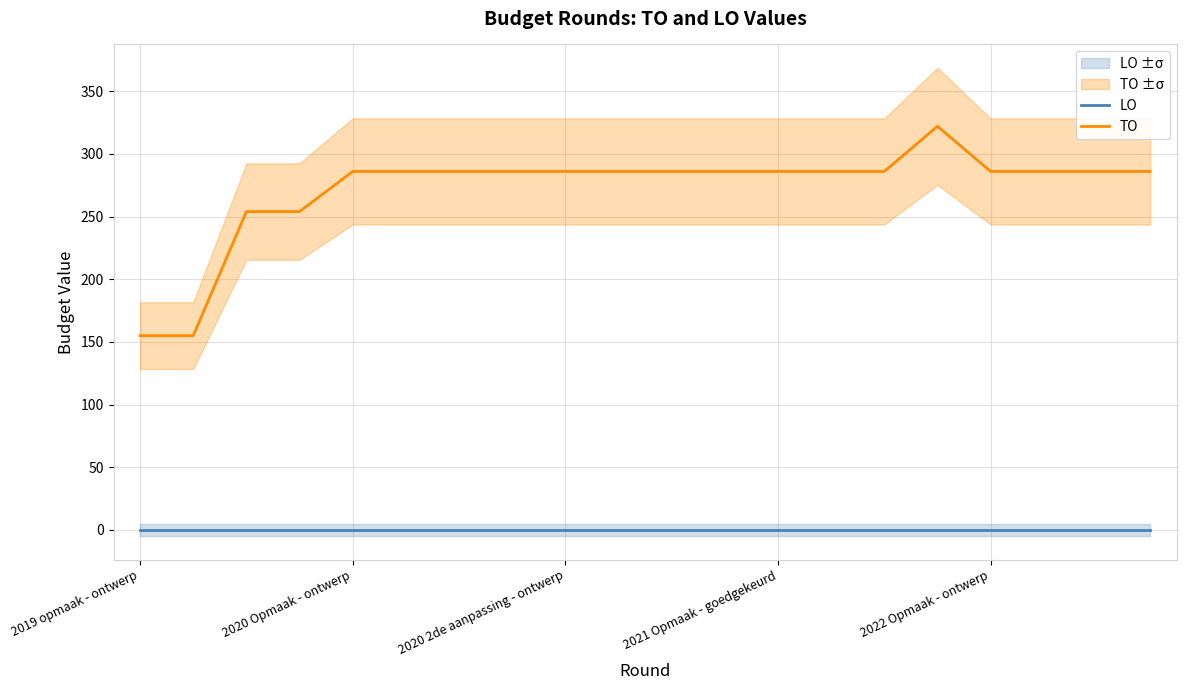

Reading right to left, what are all the values shown in this chart?

LO: 0	0	0	0	0	0	0	0	0	0	0	0	0	0	0	0	0	0	0	0
TO: 286	286	286	286	322	286	286	286	286	286	286	286	286	286	286	286	254	254	155	155